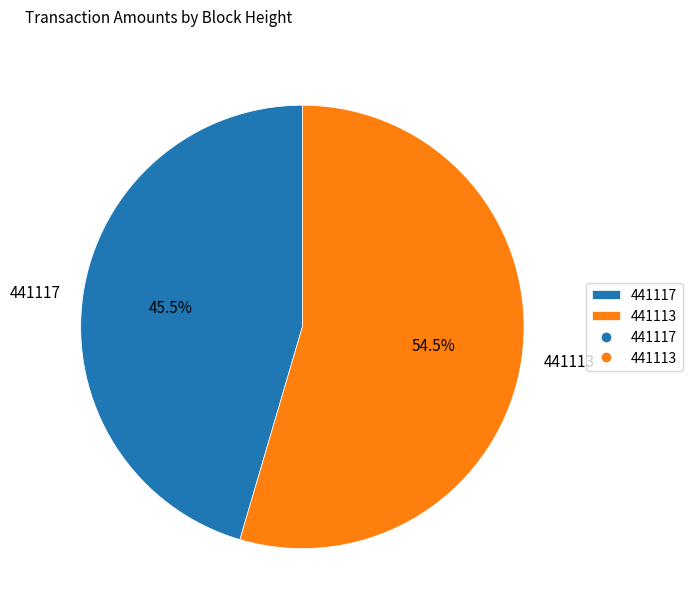

What is the total percentage of 441113 and 441117?

100.0%